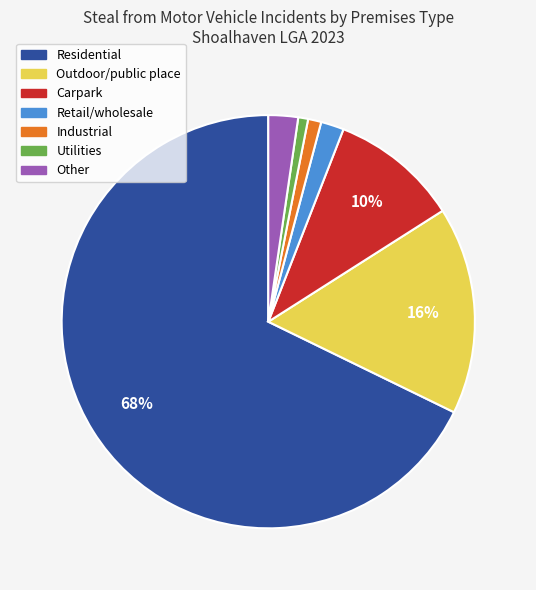

Is there any slice that represents more than half of the pie?

Yes